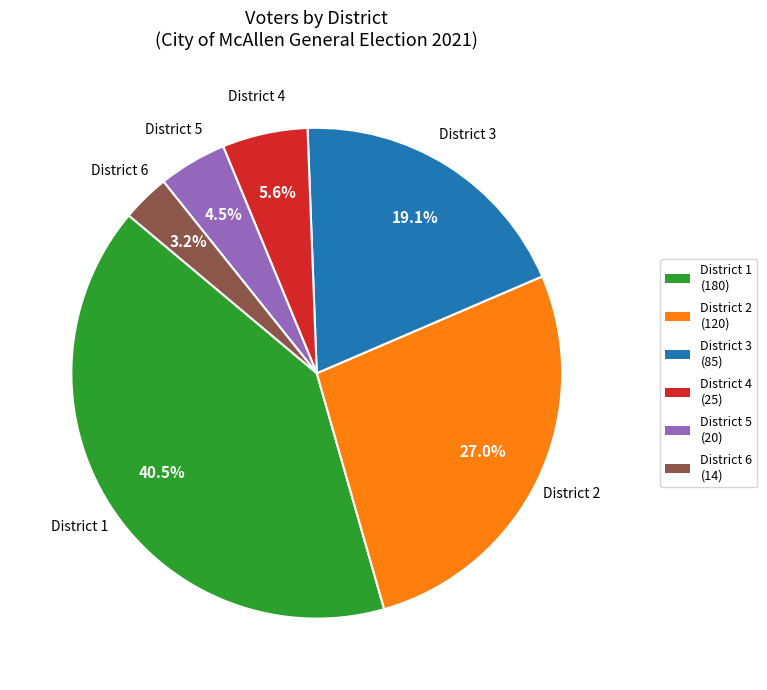

Which category has the smallest portion of the pie?

District 6